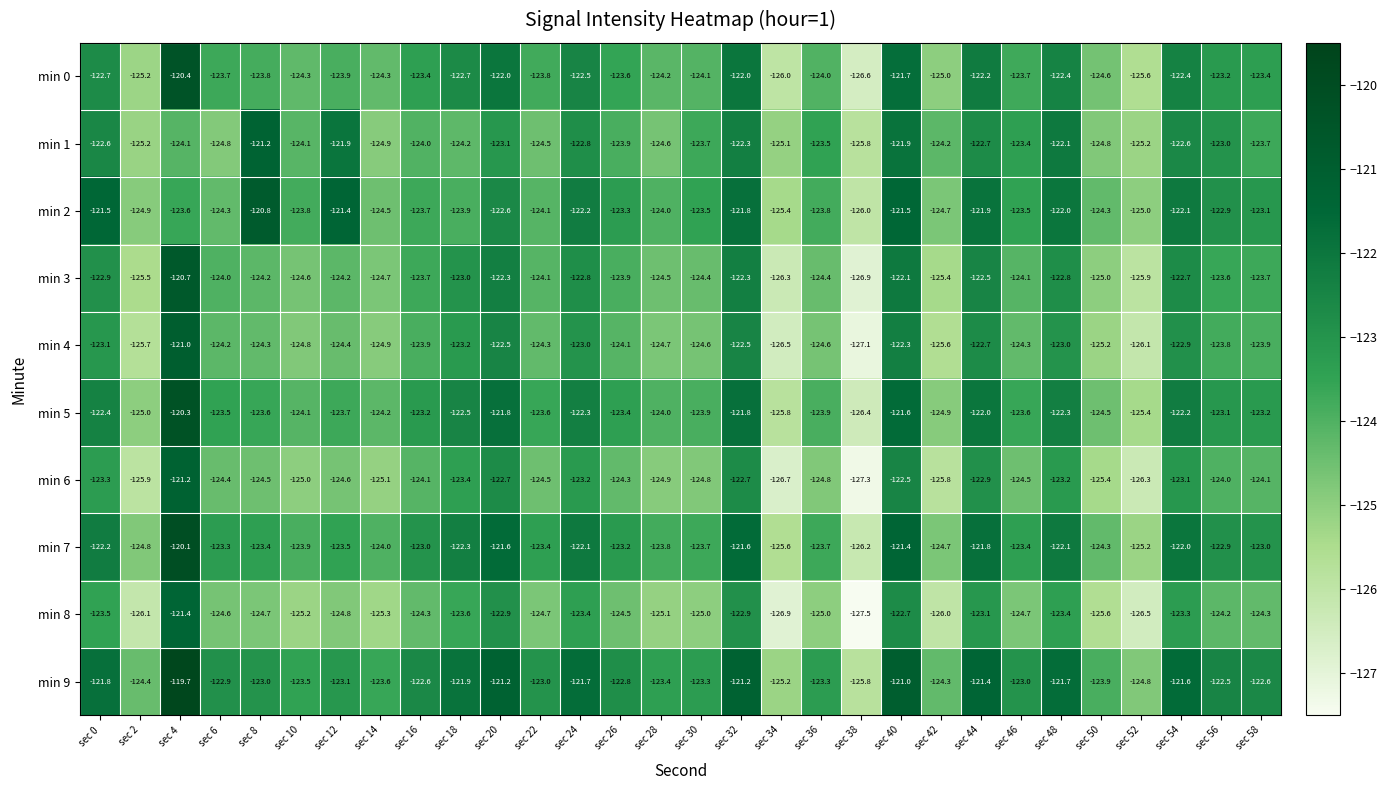

Is it true that min 8 equals -37.6 at sec 38?

False